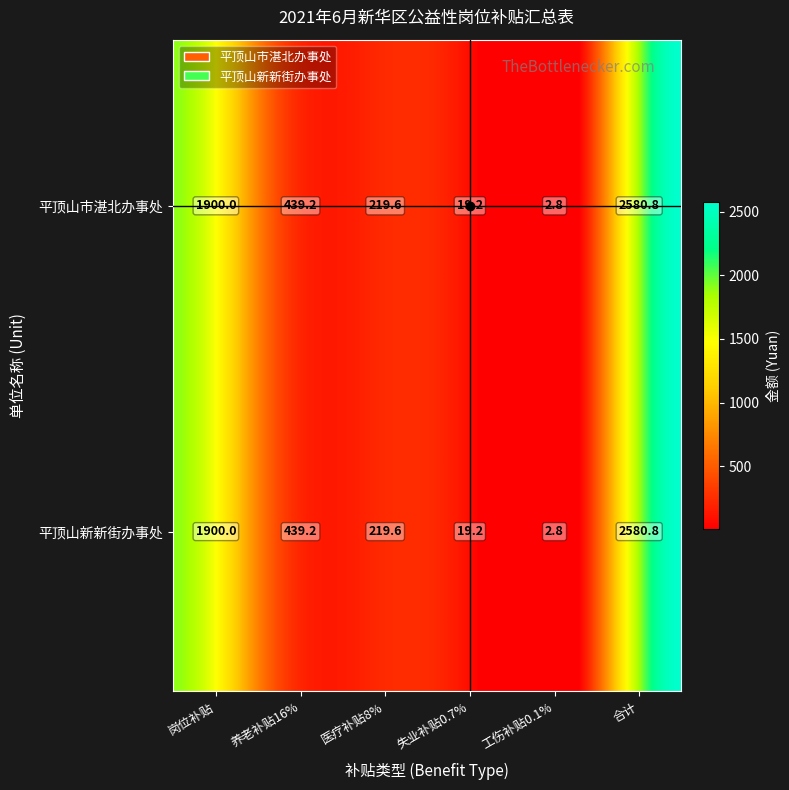

The value of 平顶山市湛北办事处 at 4 is 2.8. True or false?

True